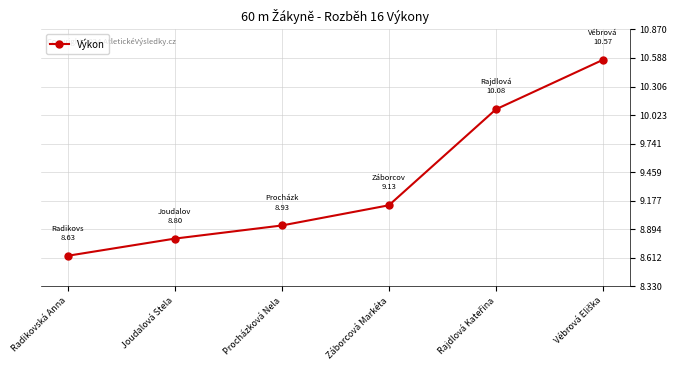

True or false: the data shows 5.3 at Radikovská Anna.

False